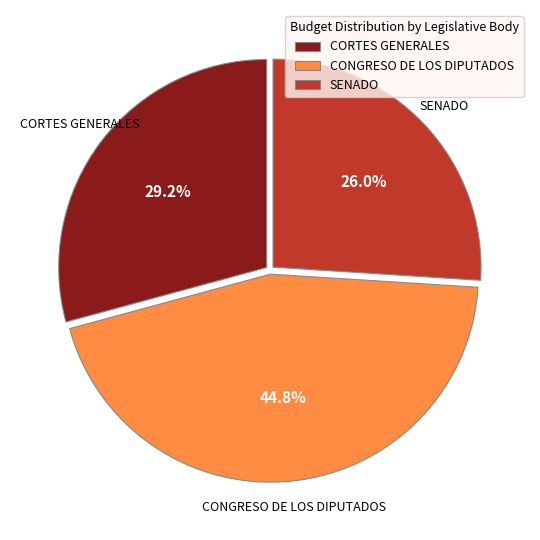

Does SENADO represent more than half of the total?

No